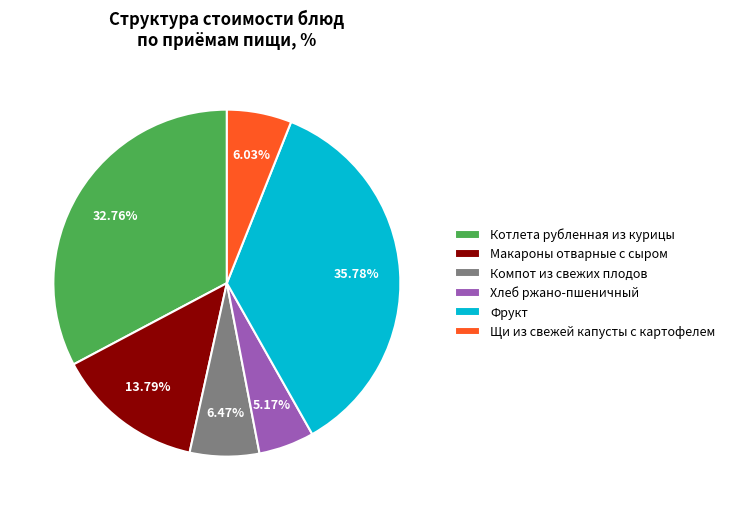

Does any single category account for the majority?

No